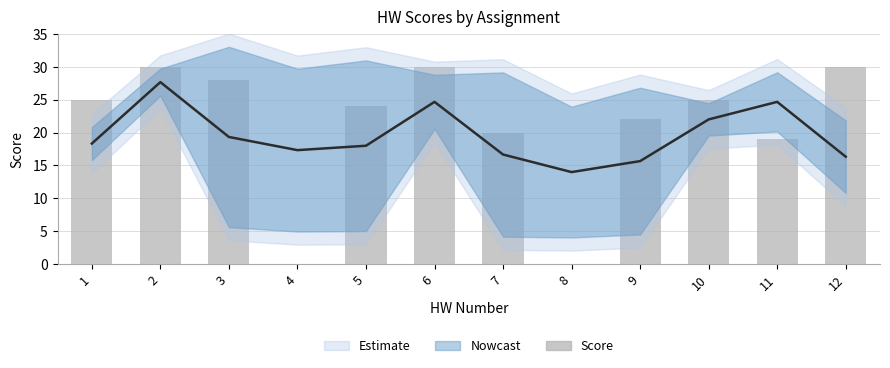

Which label corresponds to the smallest value in the chart?

4